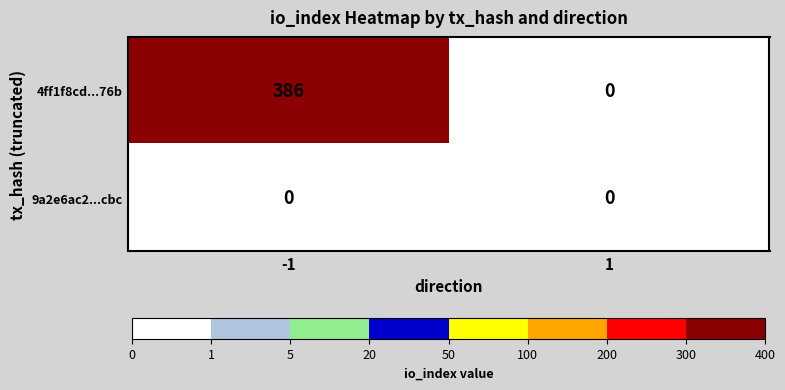

What is the difference between the 4ff1f8cd...76b values at -1 and 1?

386